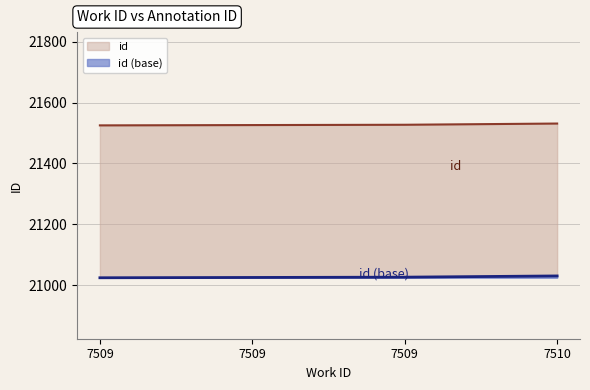

Where does the data first go above 21527?

7510